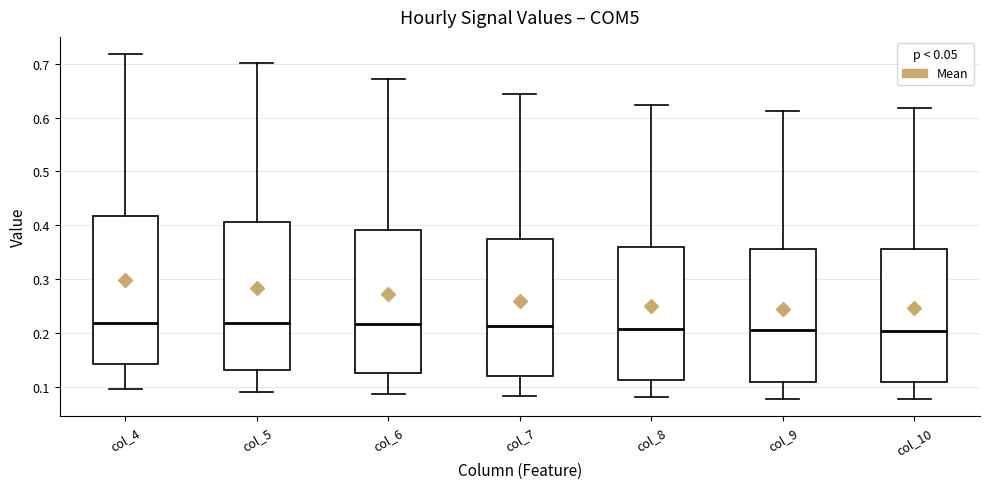

Reading left to right, transcribe this box plot: for each box, give where its median line is, the range the box spans, and where its two whiskers end, as read against the y-axis. The values are not printed on the chart, so give them approximately, as read against the axis.

col_4: median 0.22, box 0.14 to 0.42, whiskers 0.09 to 0.72
col_5: median 0.22, box 0.13 to 0.41, whiskers 0.09 to 0.70
col_6: median 0.22, box 0.12 to 0.39, whiskers 0.09 to 0.67
col_7: median 0.21, box 0.12 to 0.37, whiskers 0.08 to 0.64
col_8: median 0.21, box 0.11 to 0.36, whiskers 0.08 to 0.62
col_9: median 0.20, box 0.11 to 0.36, whiskers 0.08 to 0.61
col_10: median 0.20, box 0.11 to 0.36, whiskers 0.08 to 0.62